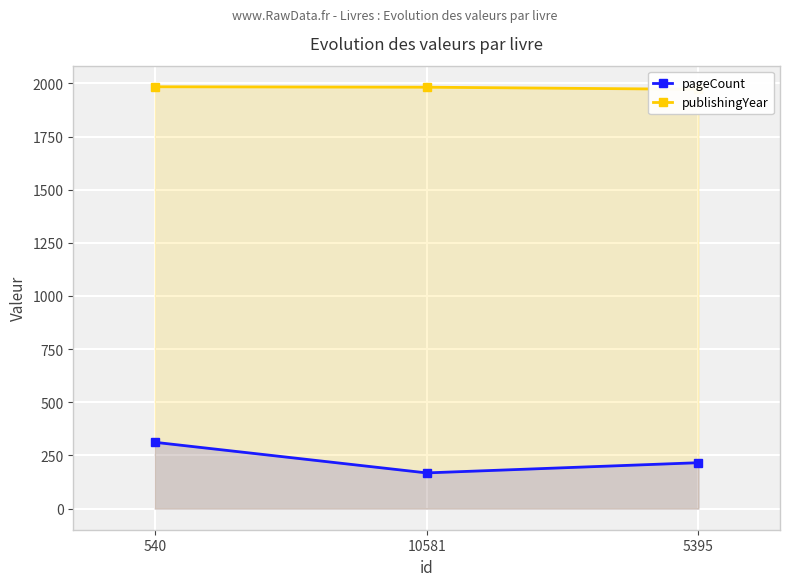

What is the difference between the pageCount values at 10581 and 540?

144